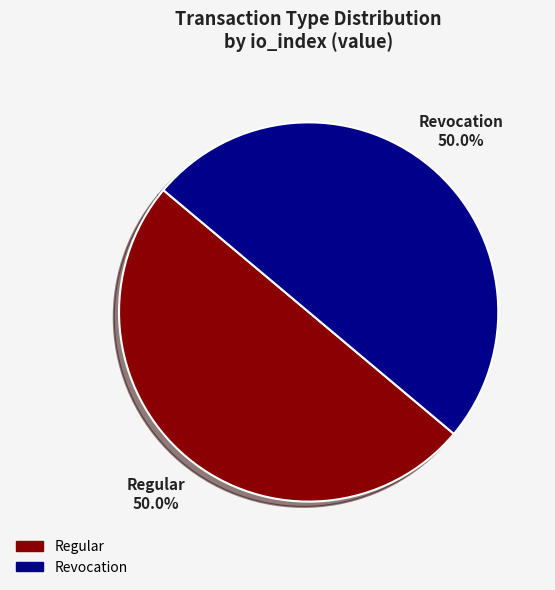

What is the ratio of the value at Regular to the value at Revocation?

1.0